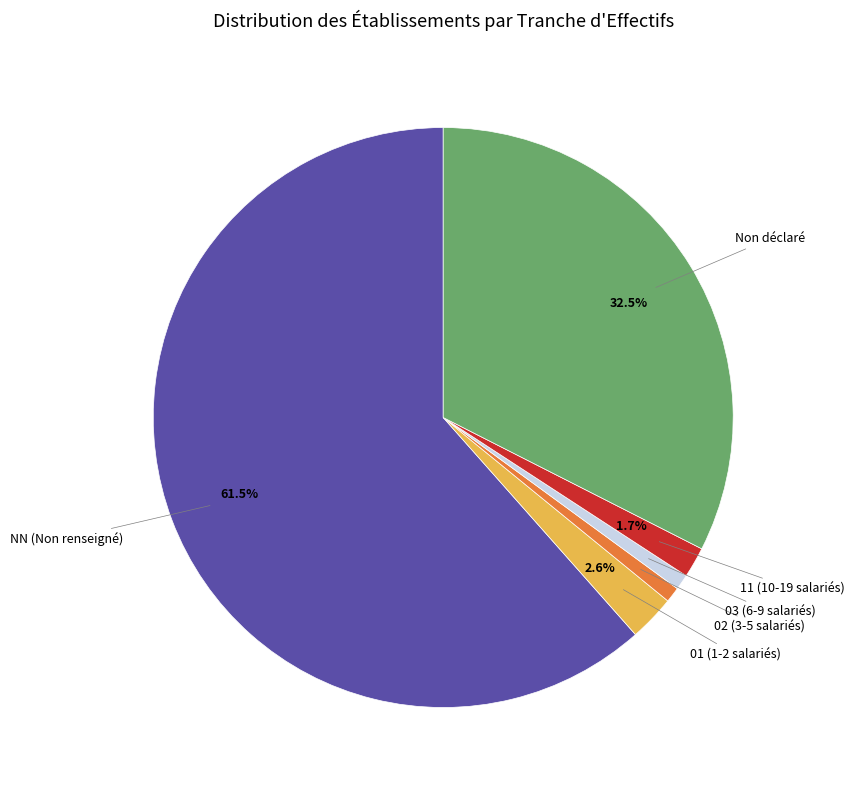

Is there a majority slice in this chart?

Yes